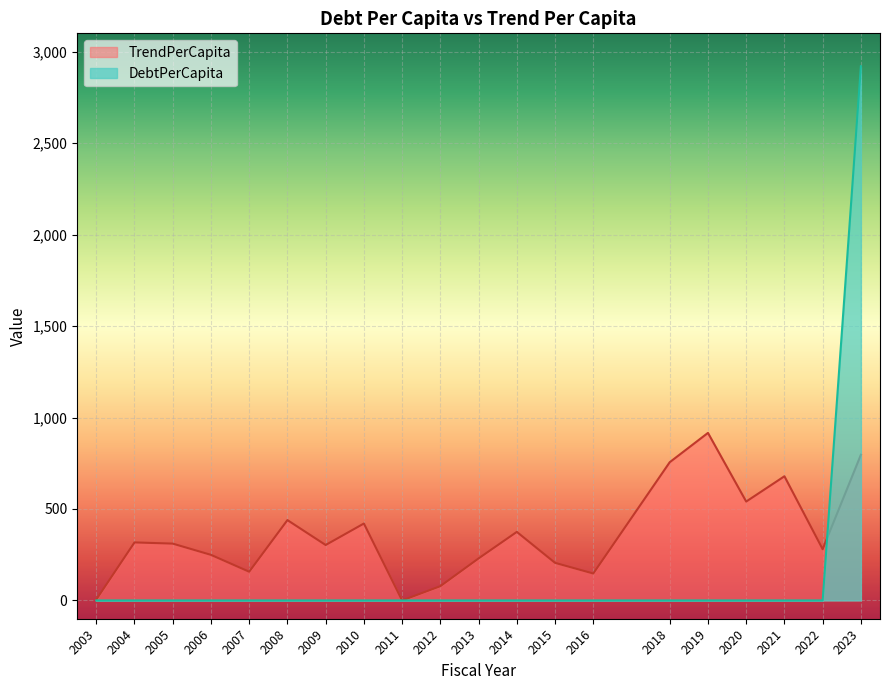

The TrendPerCapita series shows 755.6 at 2018. True or false?

True